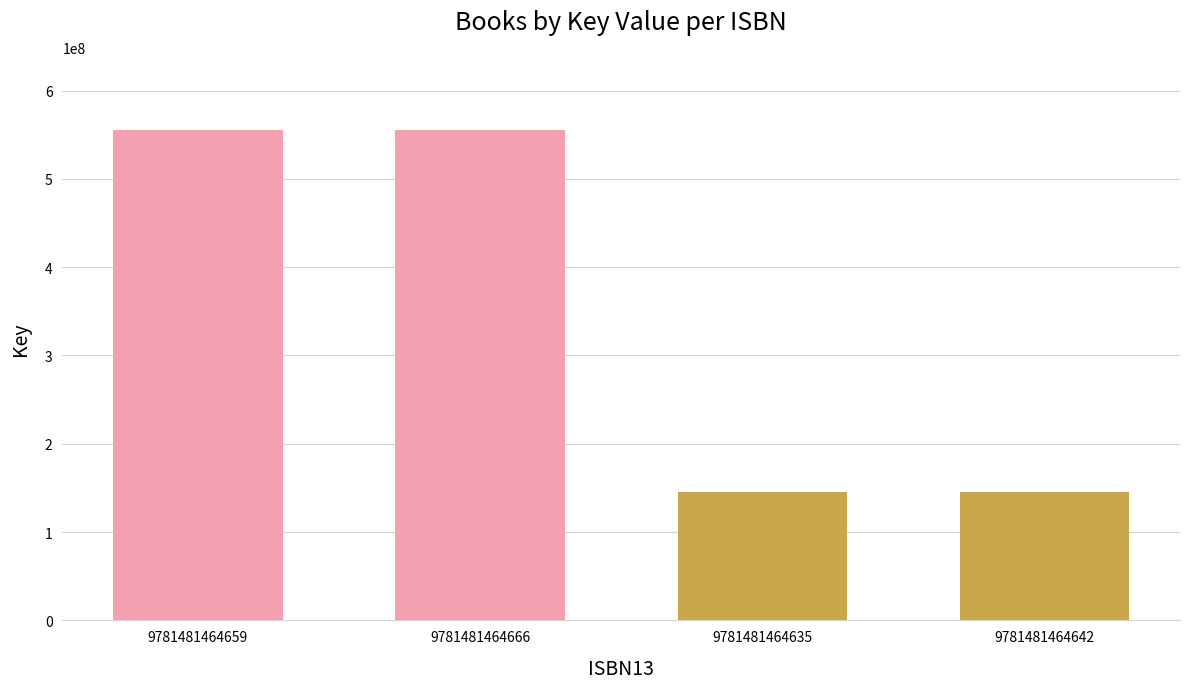

What is the value of the 4th bar from the left?

144840593